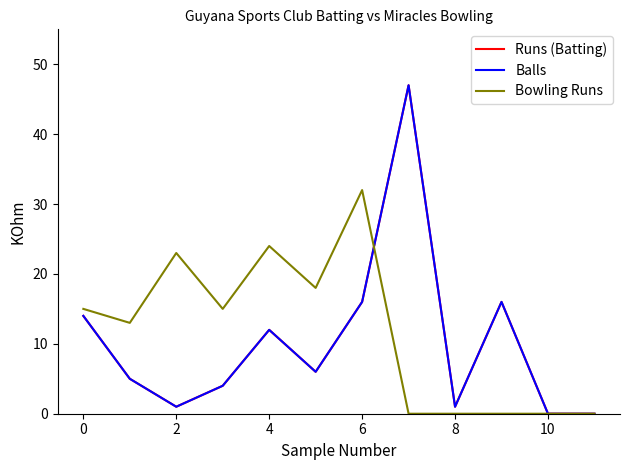

Reading left to right, extract all data points from this chart.

Runs (Batting): 14	5	1	4	12	6	16	47	1	16	0	0
Balls: 14	5	1	4	12	6	16	47	1	16	0	0
Bowling Runs: 15	13	23	15	24	18	32	0	0	0	0	0